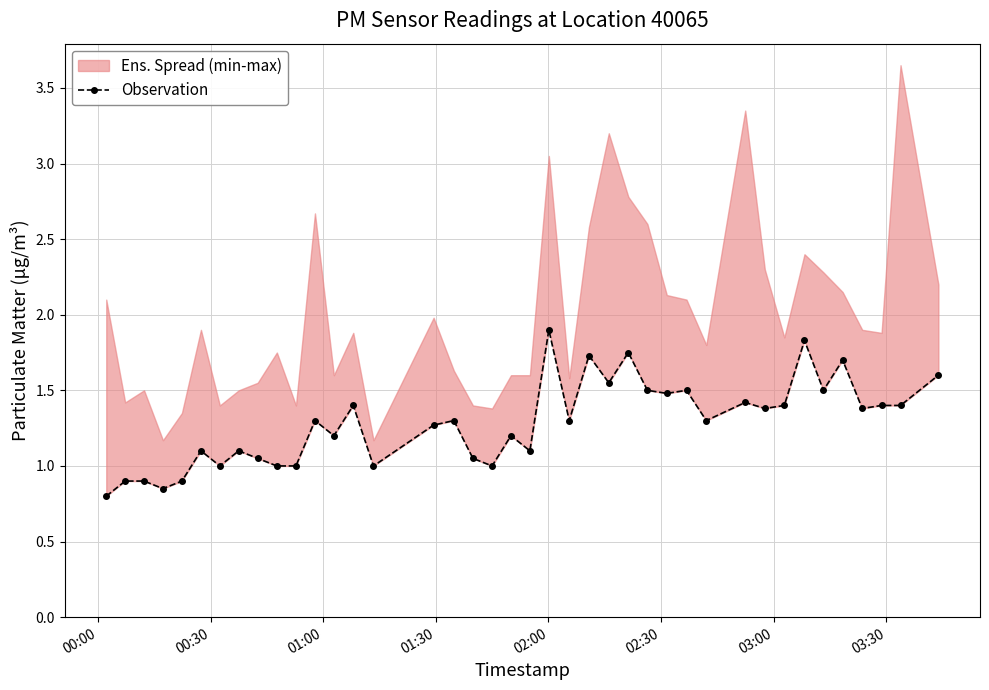

Reading right to left, transcribe all the data shown in this chart.

1.6	1.4	1.4	1.4	1.7	1.5	1.8	1.4	1.4	1.4	1.3	1.5	1.5	1.5	1.8	1.6	1.7	1.3	1.9	1.1	1.2	1.0	1.1	1.3	1.3	1.0	1.4	1.2	1.3	1.0	1.0	1.1	1.1	1.0	1.1	0.9	0.8	0.9	0.9	0.8